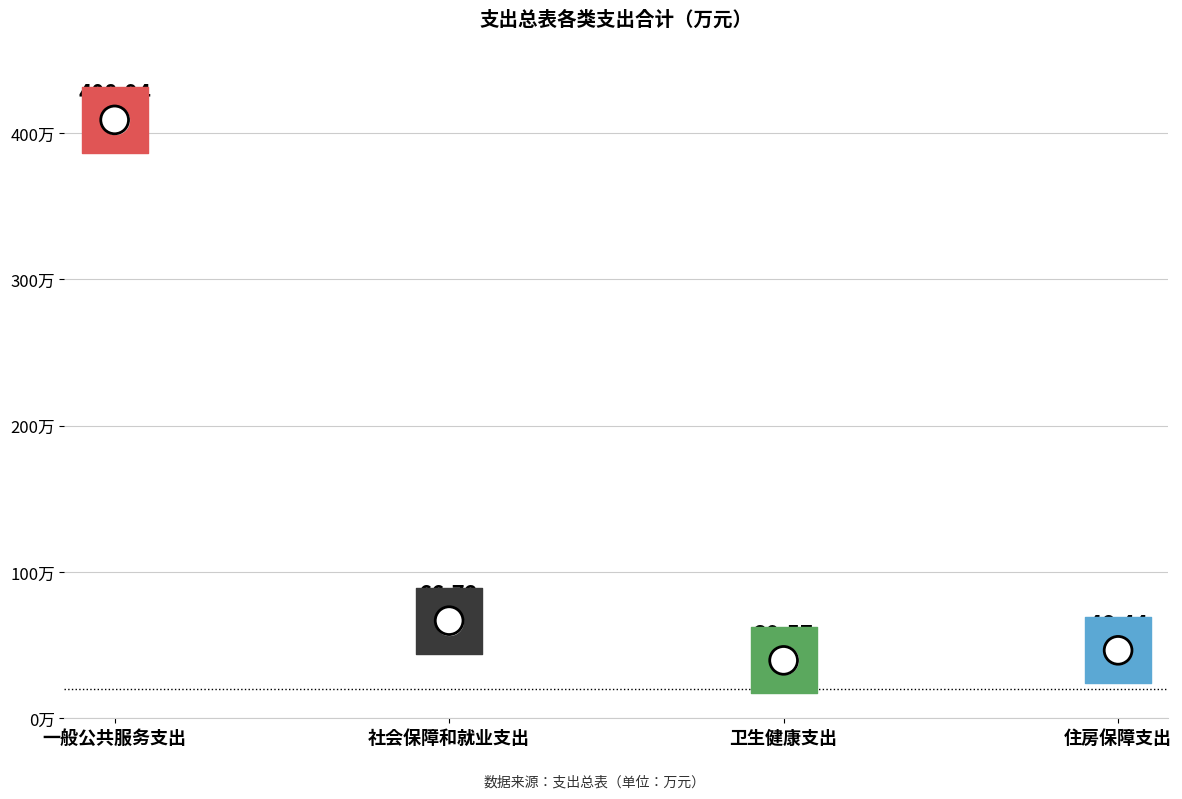

Which has a higher value, 一般公共服务支出 or 卫生健康支出?

一般公共服务支出